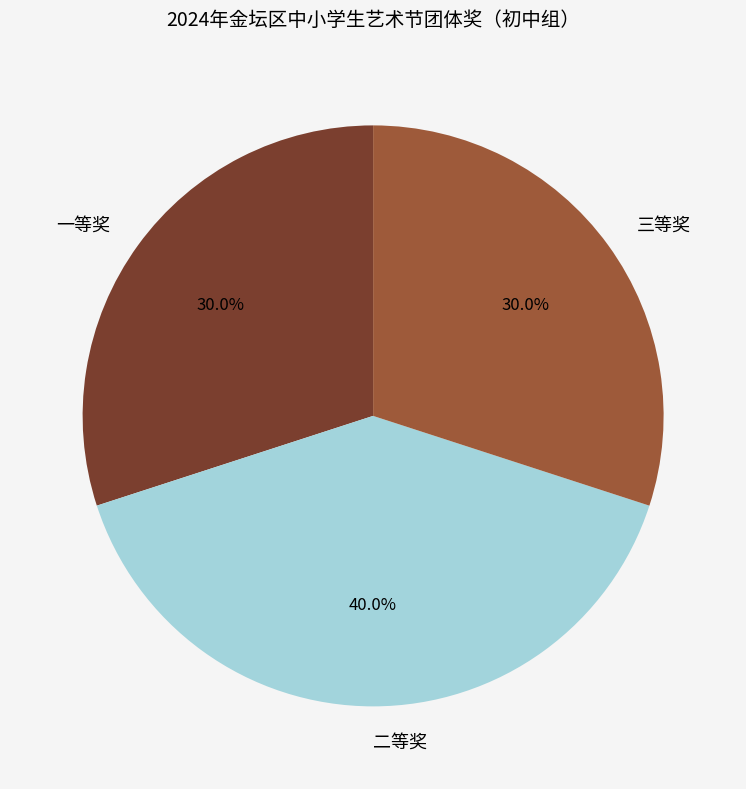

Count the number of slices in the pie.

3